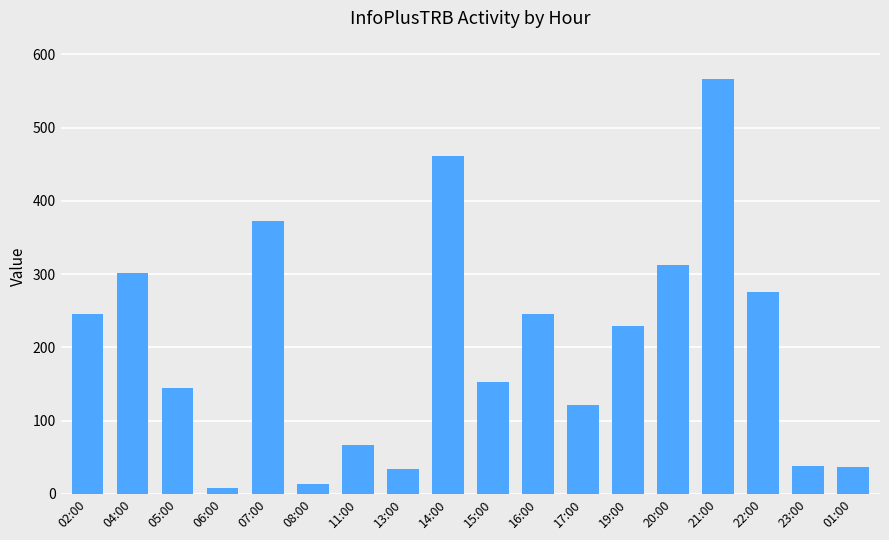

What is the average value?

201